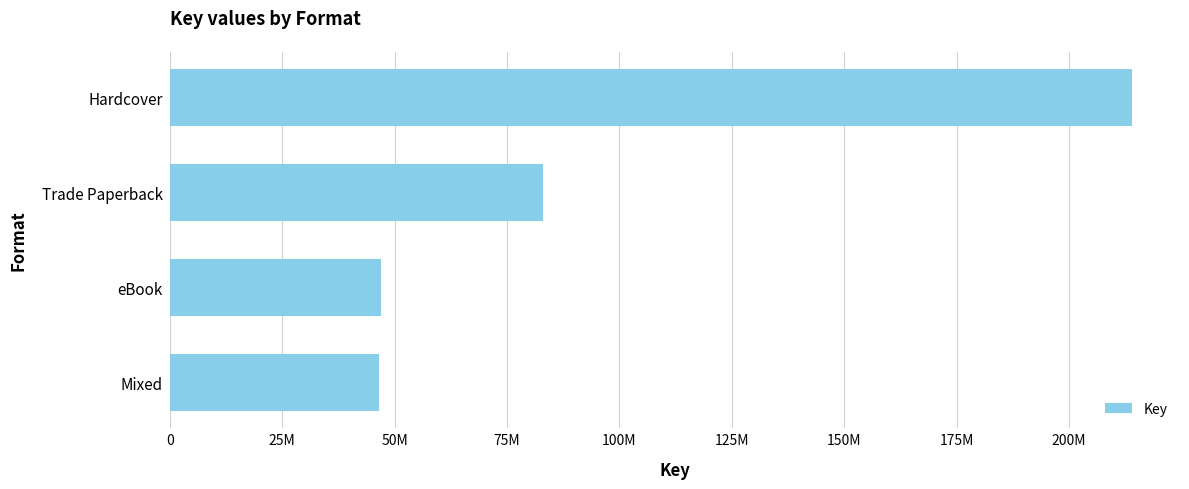

Are the bars horizontal?

Yes